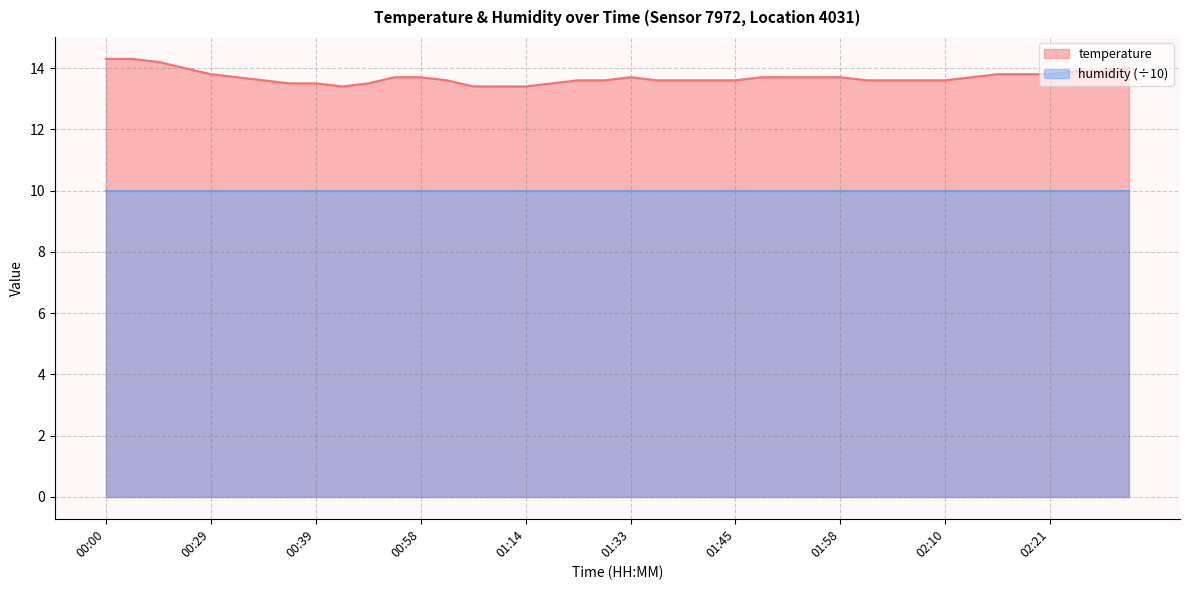

What is the label of the 40th point from the right?

00:00